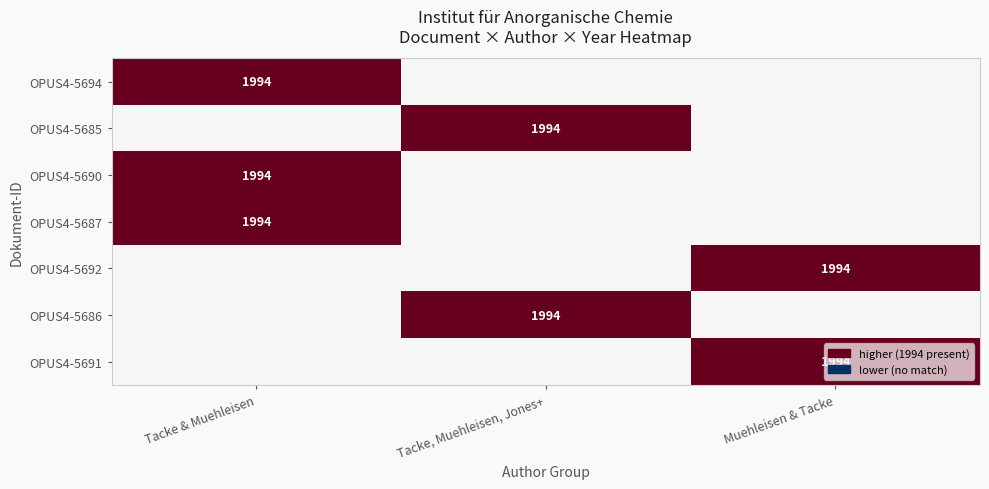

The OPUS4-5686 series shows 0 at Tacke, Muehleisen, Jones+. True or false?

False